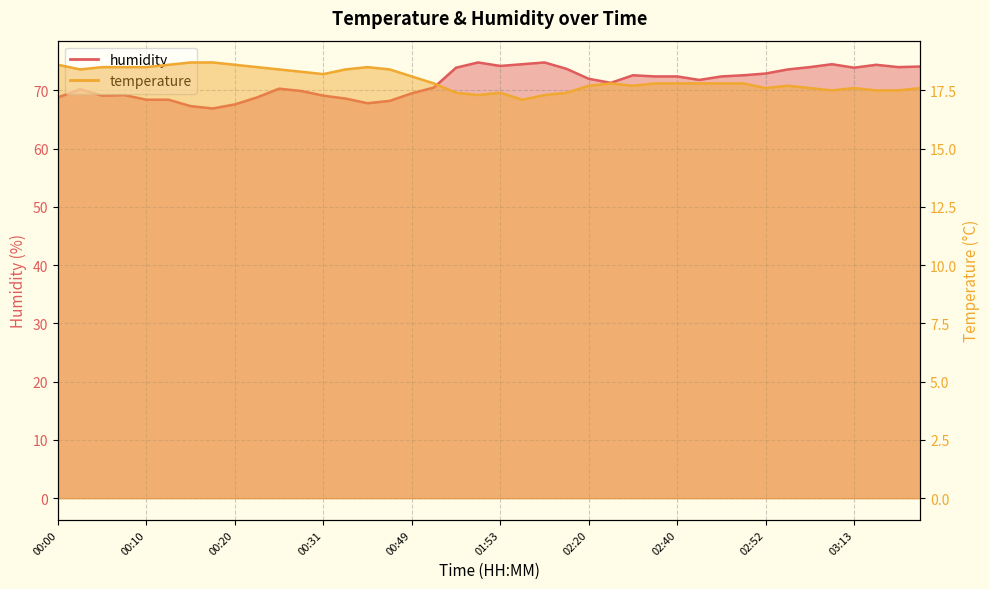

Is it true that humidity equals 37.7 at 00:02?

False